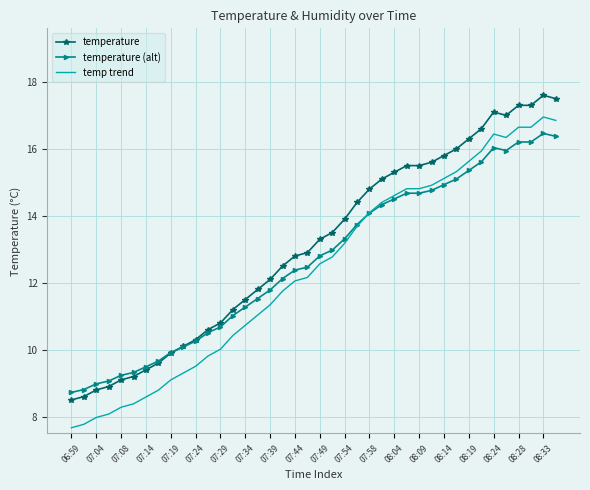

What is the minimum value shown in the chart?

7.7